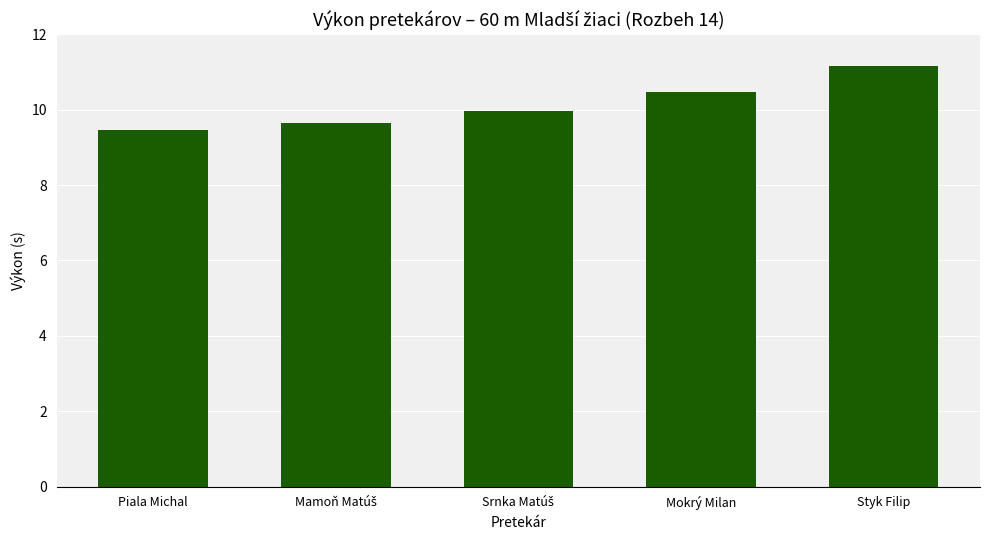

The chart shows a value of 9.5 at Piala Michal. True or false?

True